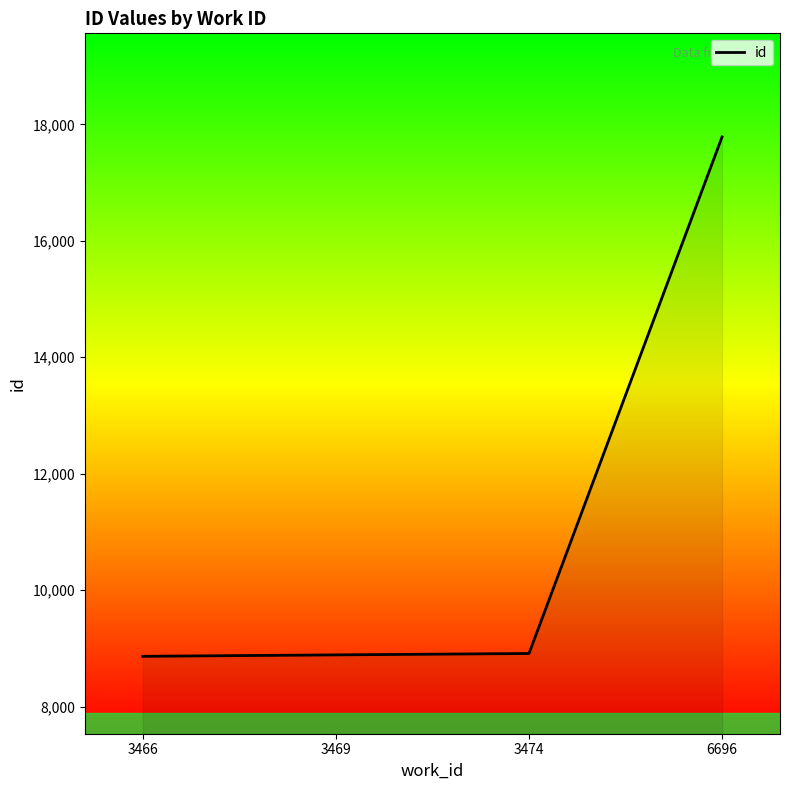

What is the maximum value shown in the chart?

17785.0